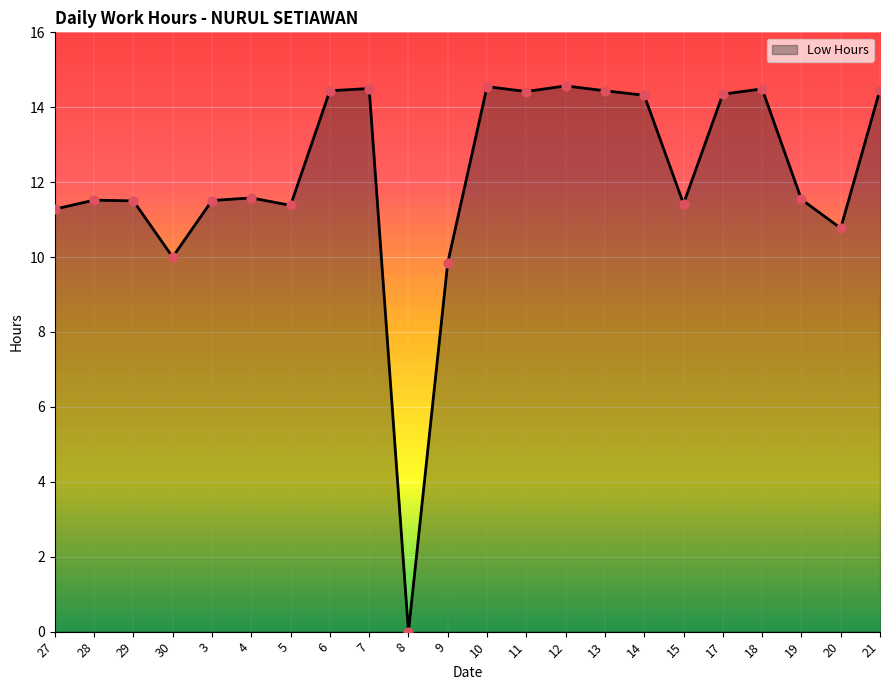

What is the change in value from 10 to 20?

-3.8